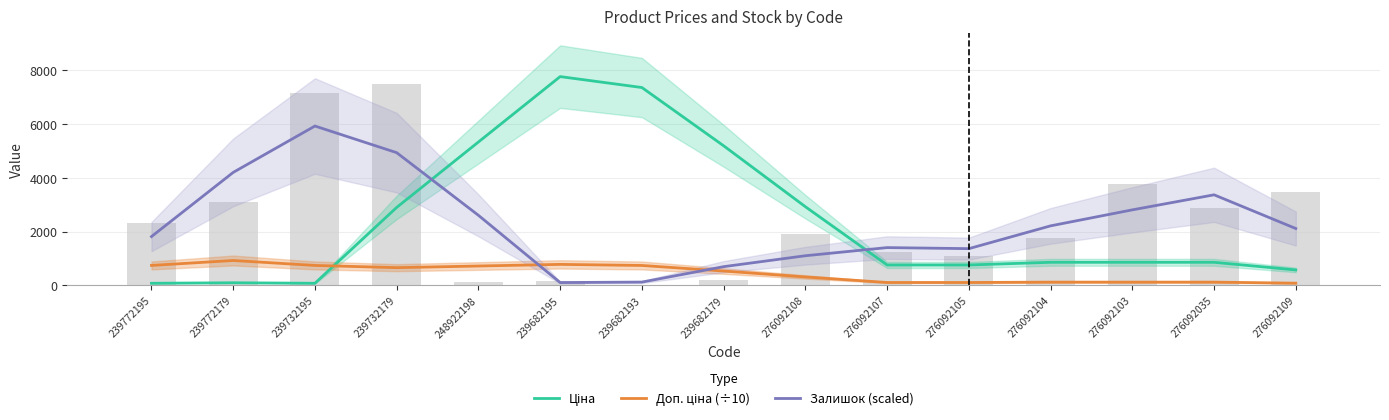

What is the average value of the Доп. ціна (÷10) series?

449.7